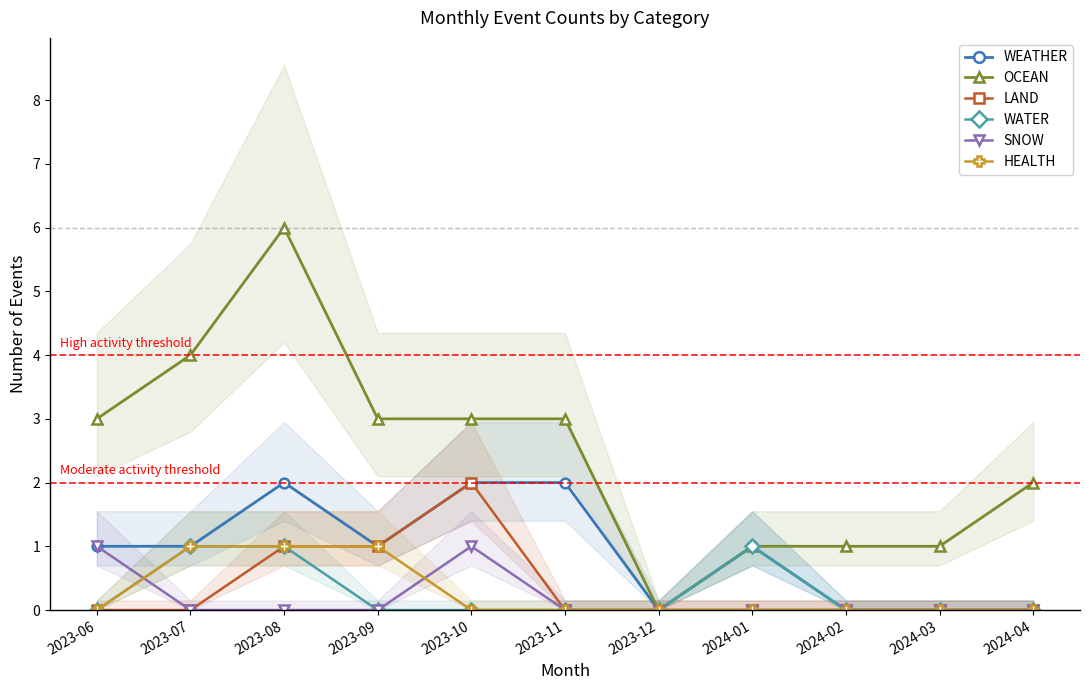

Which label corresponds to the smallest value in the chart?

2023-12